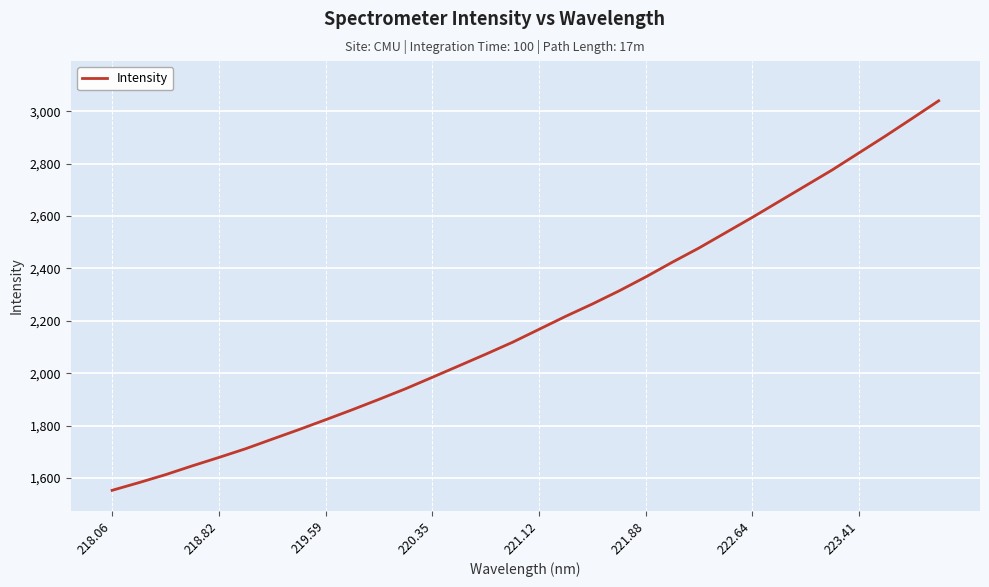

What is the difference between the maximum and minimum values?

1488.0